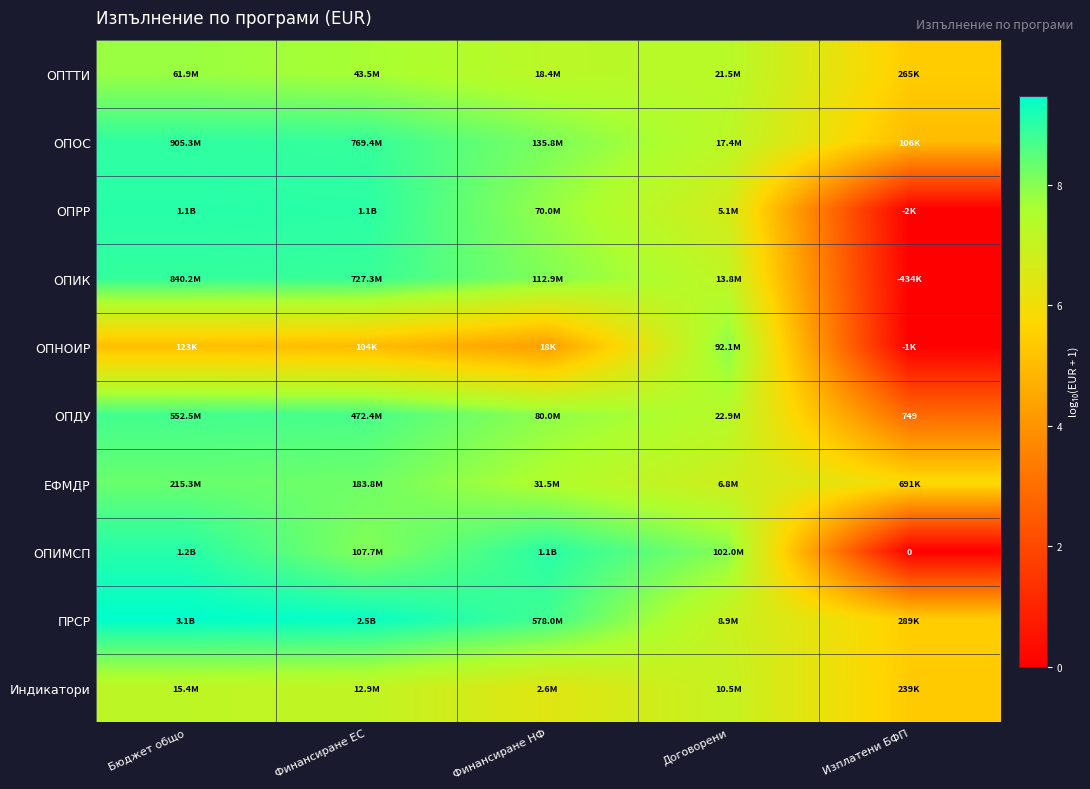

Which category has the lowest value in the Индикатори series?

Изплатени БФП